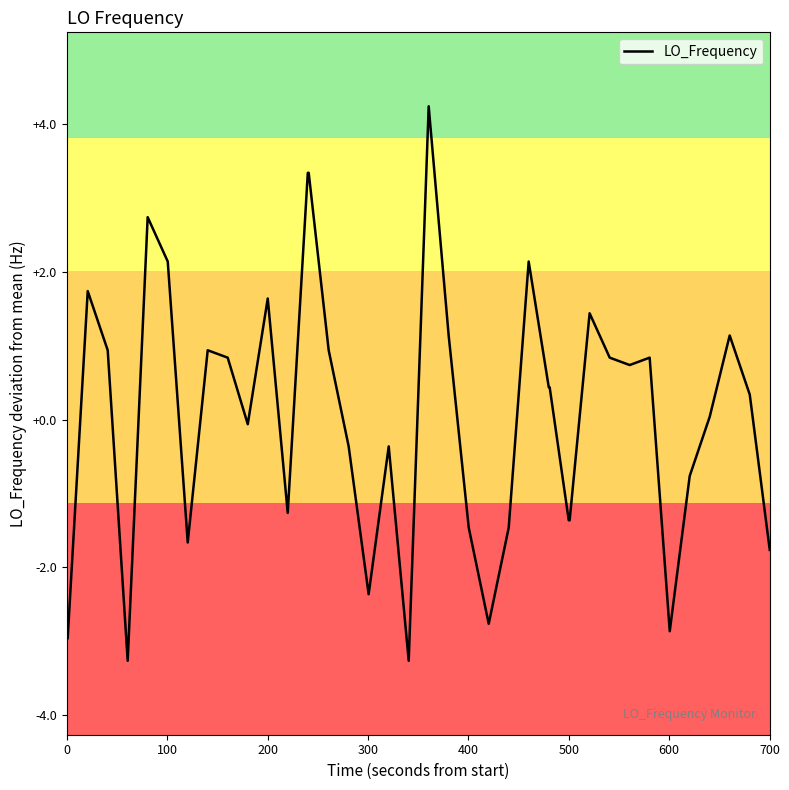

What is the maximum value shown in the chart?

4.2